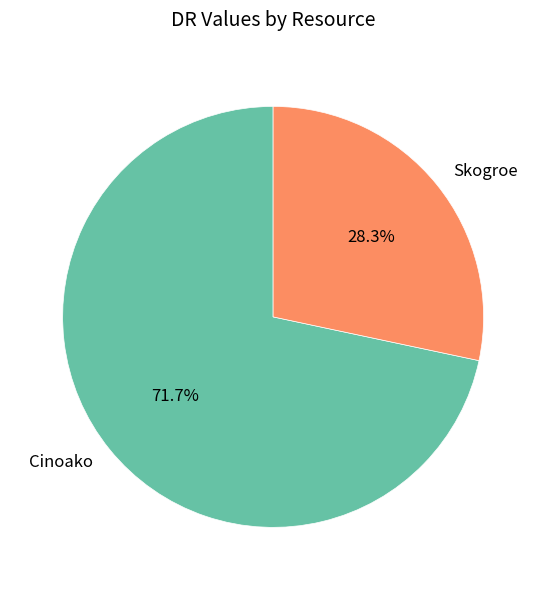

What percentage is the Skogroe slice, to the nearest percent?

28%